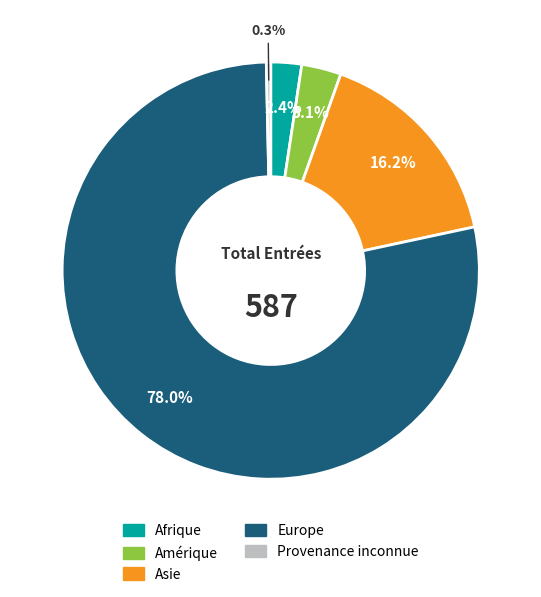

Is there any slice that represents more than half of the pie?

Yes